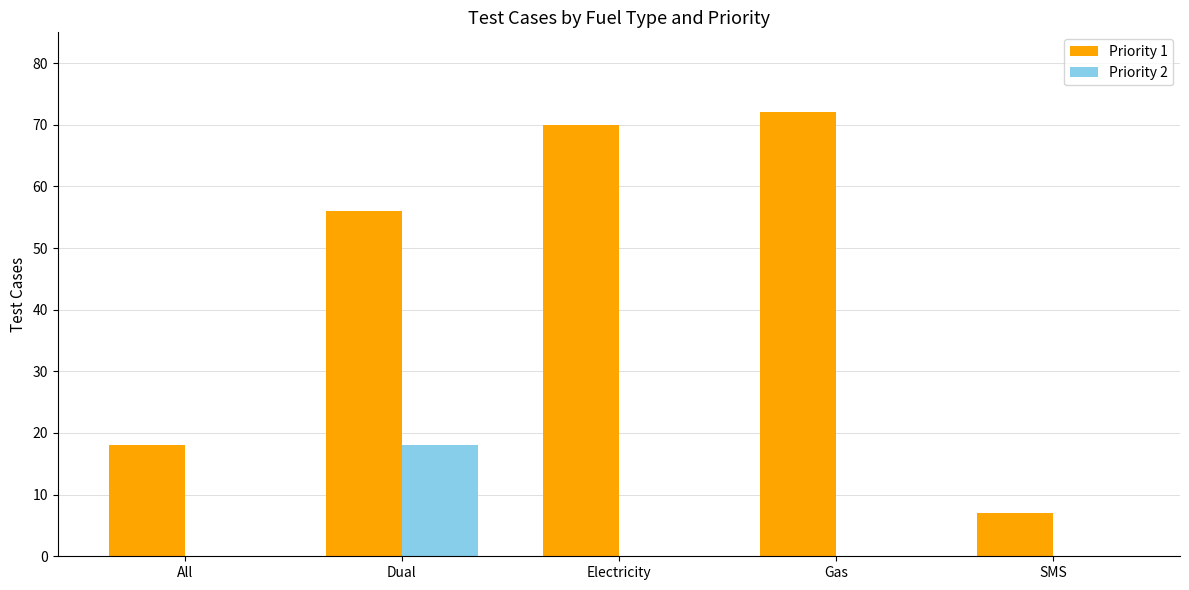

The Priority 2 series shows 0 at All. True or false?

True